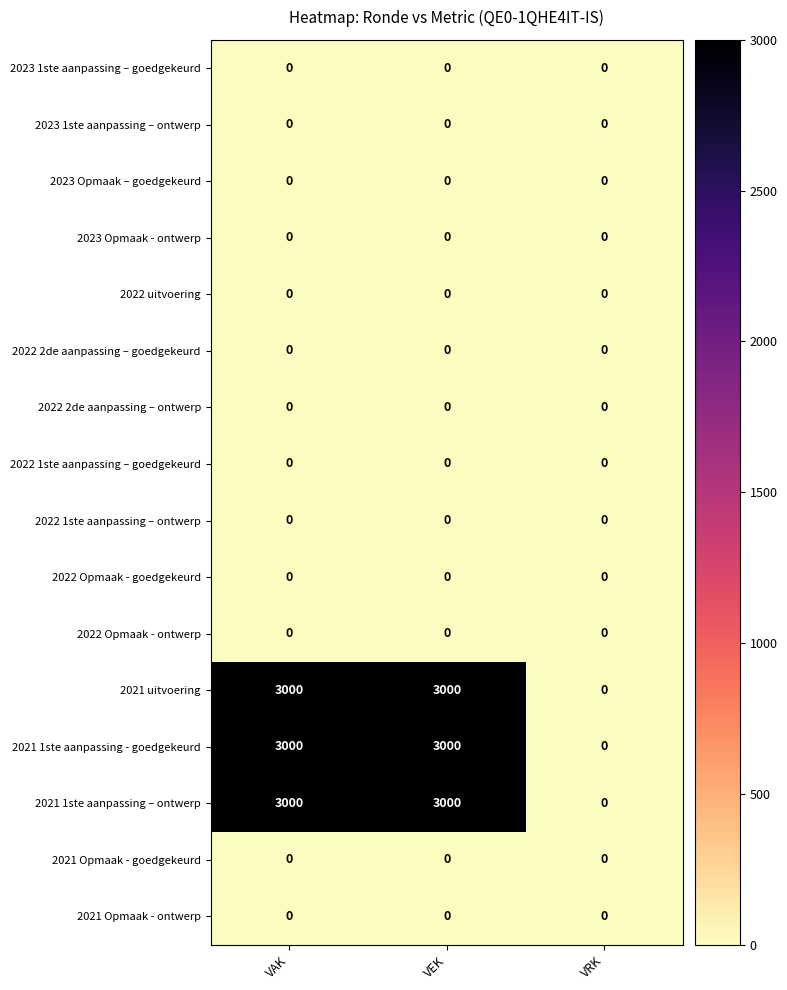

What is the maximum value shown in the chart?

3000